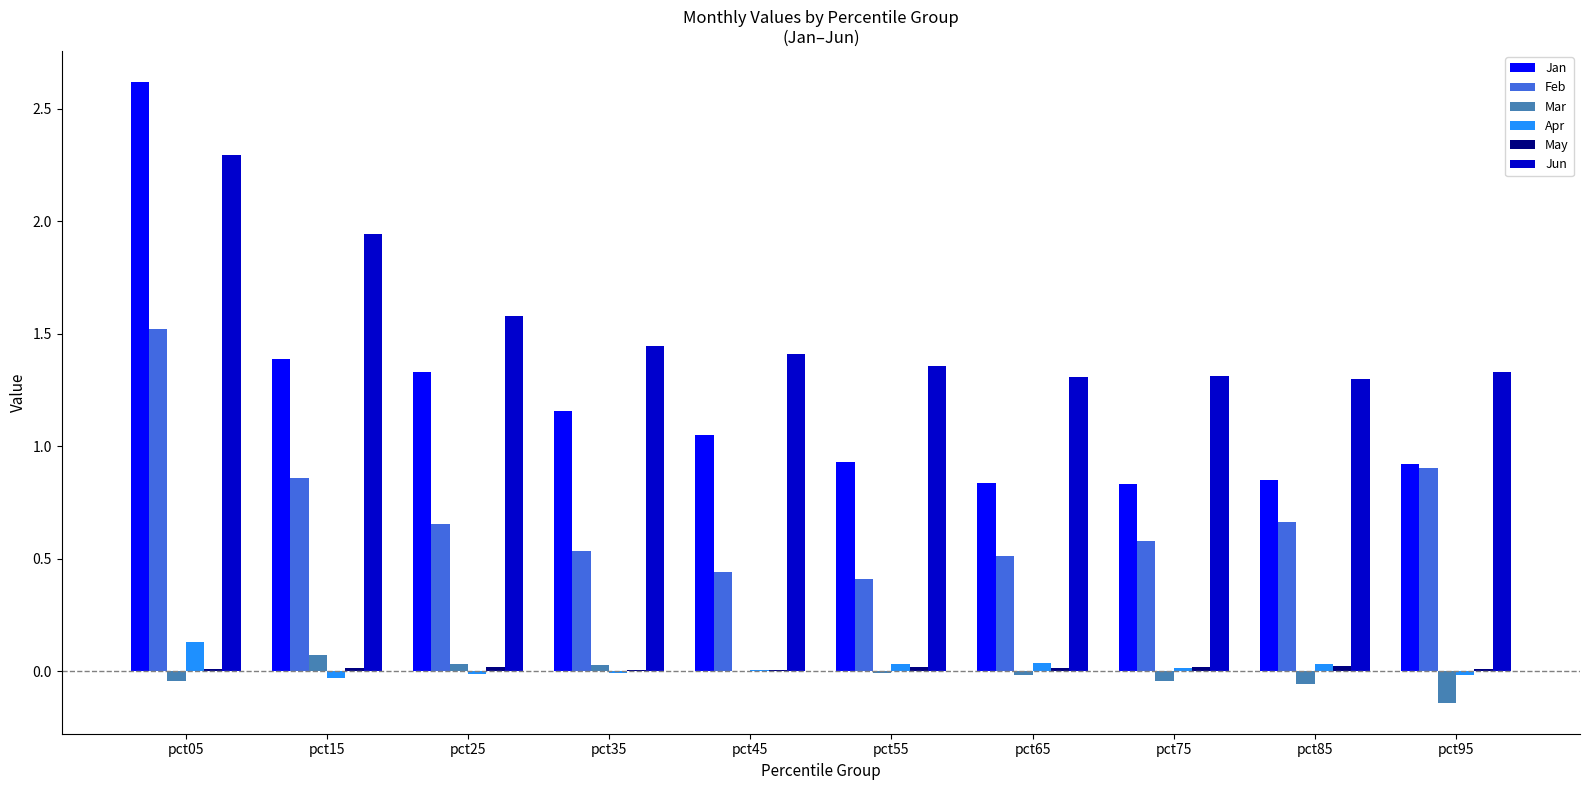

What is the maximum value shown in the chart?

2.6